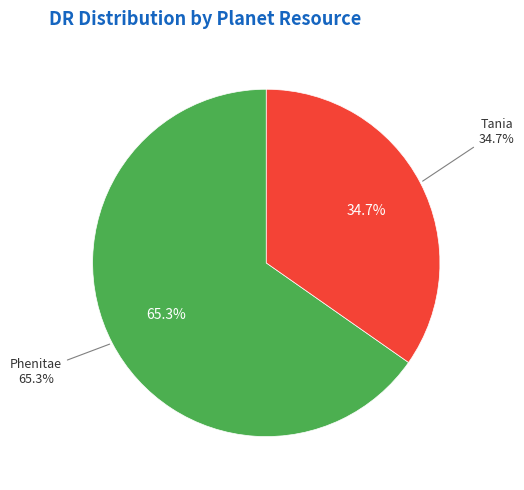

Rank the categories by value from highest to lowest.

Phenitae, Tania